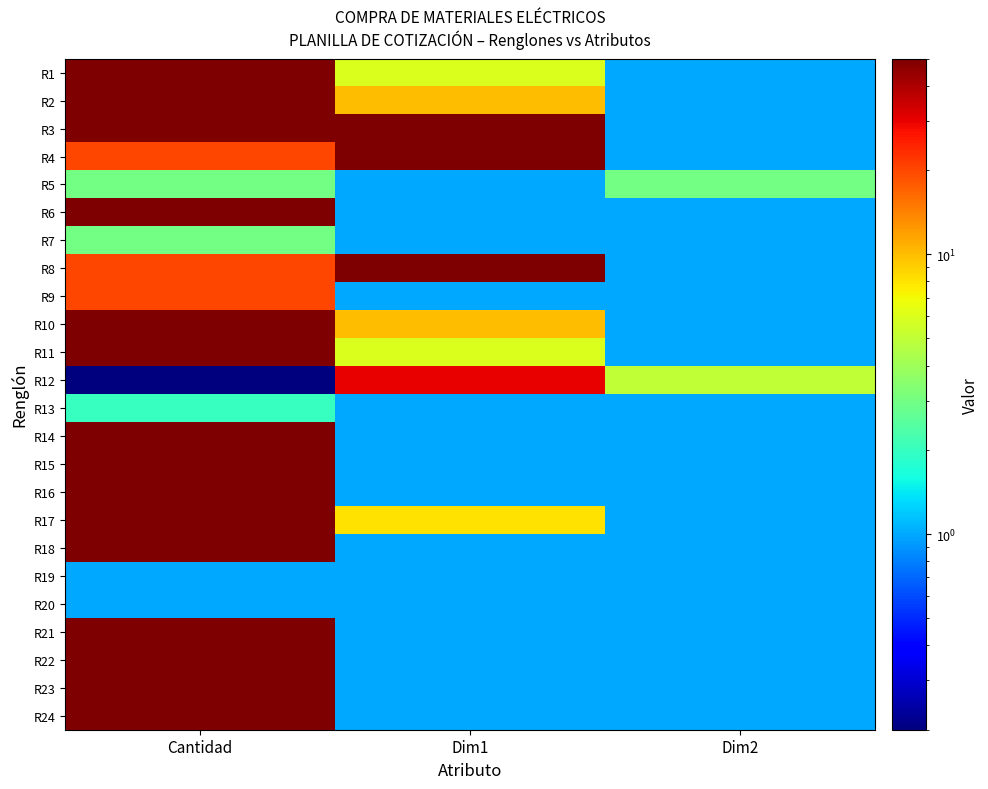

Reading left to right, what are all the values shown in this chart?

R1: Cantidad=50.0	Dim1=6.0	Dim2=1.0
R2: Cantidad=50.0	Dim1=10.0	Dim2=1.0
R3: Cantidad=50.0	Dim1=50.0	Dim2=1.0
R4: Cantidad=20.0	Dim1=50.0	Dim2=1.0
R5: Cantidad=3.0	Dim1=1.0	Dim2=3.0
R6: Cantidad=50.0	Dim1=1.0	Dim2=1.0
R7: Cantidad=3.0	Dim1=1.0	Dim2=1.0
R8: Cantidad=20.0	Dim1=50.0	Dim2=1.0
R9: Cantidad=20.0	Dim1=1.0	Dim2=1.0
R10: Cantidad=50.0	Dim1=10.0	Dim2=1.0
R11: Cantidad=50.0	Dim1=6.0	Dim2=1.0
R12: Cantidad=0.2	Dim1=30.0	Dim2=5.0
R13: Cantidad=2.0	Dim1=1.0	Dim2=1.0
R14: Cantidad=50.0	Dim1=1.0	Dim2=1.0
R15: Cantidad=50.0	Dim1=1.0	Dim2=1.0
R16: Cantidad=50.0	Dim1=1.0	Dim2=1.0
R17: Cantidad=50.0	Dim1=8.0	Dim2=1.0
R18: Cantidad=50.0	Dim1=1.0	Dim2=1.0
R19: Cantidad=1.0	Dim1=1.0	Dim2=1.0
R20: Cantidad=1.0	Dim1=1.0	Dim2=1.0
R21: Cantidad=50.0	Dim1=1.0	Dim2=1.0
R22: Cantidad=50.0	Dim1=1.0	Dim2=1.0
R23: Cantidad=50.0	Dim1=1.0	Dim2=1.0
R24: Cantidad=50.0	Dim1=1.0	Dim2=1.0